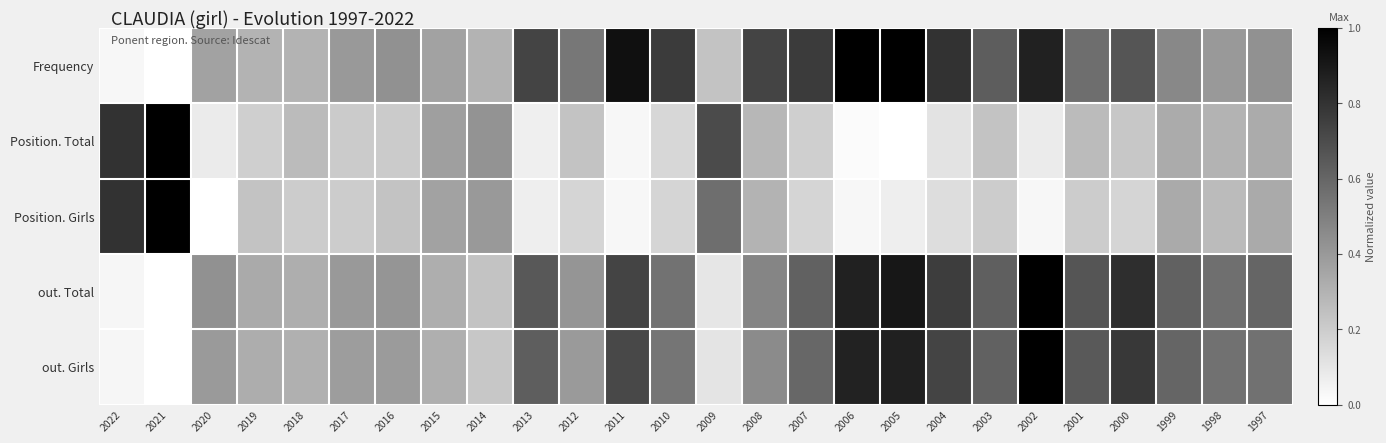

Rank the series at 2002 from highest to lowest value.

out. Total, out. Girls, Frequency, Position. Total, Position. Girls